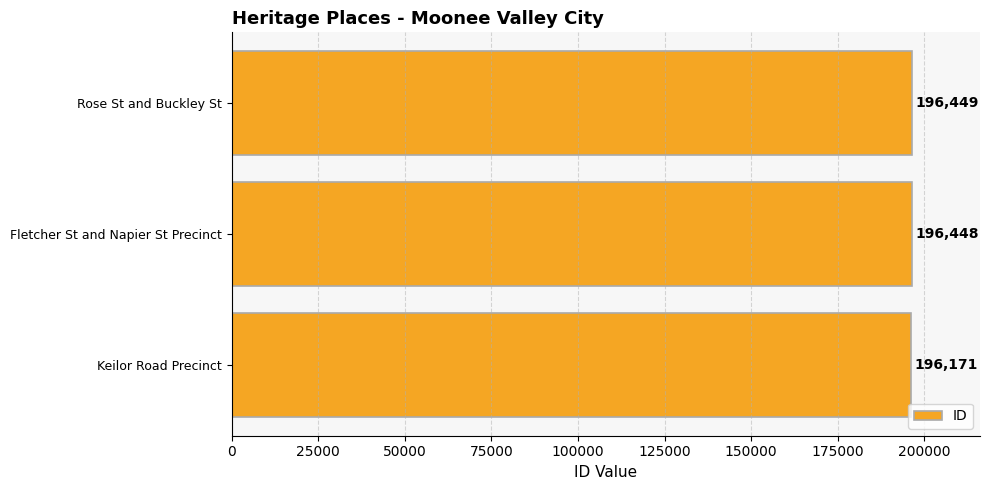

List the labels in order of value, largest first.

Rose St and Buckley St, Fletcher St and Napier St Precinct, Keilor Road Precinct